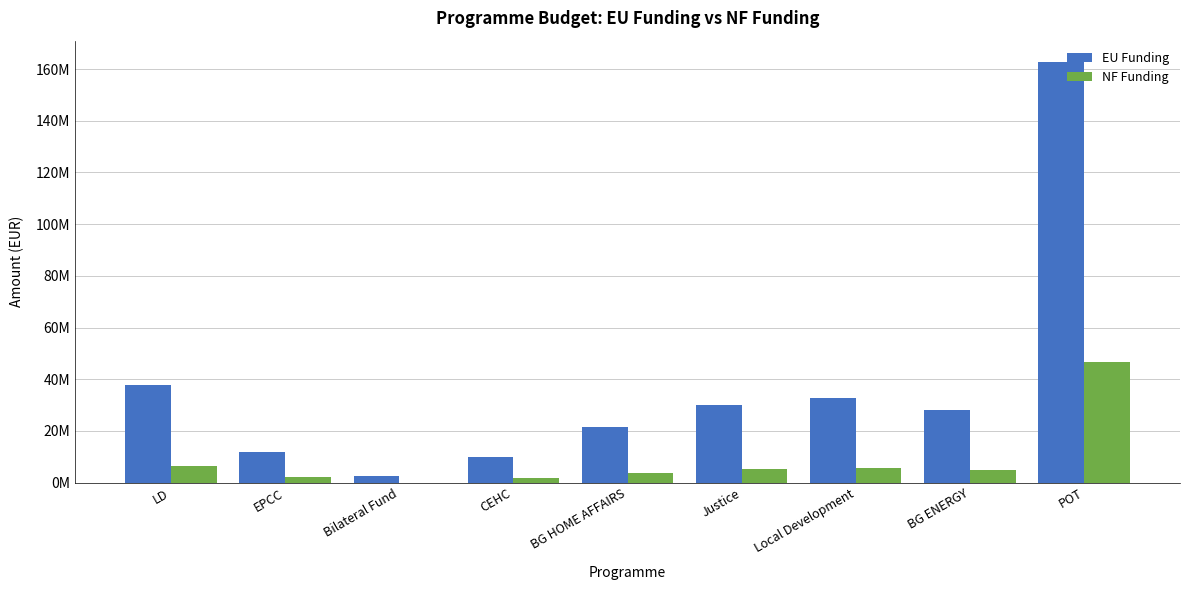

What are all the series names shown in the legend?

EU Funding, NF Funding